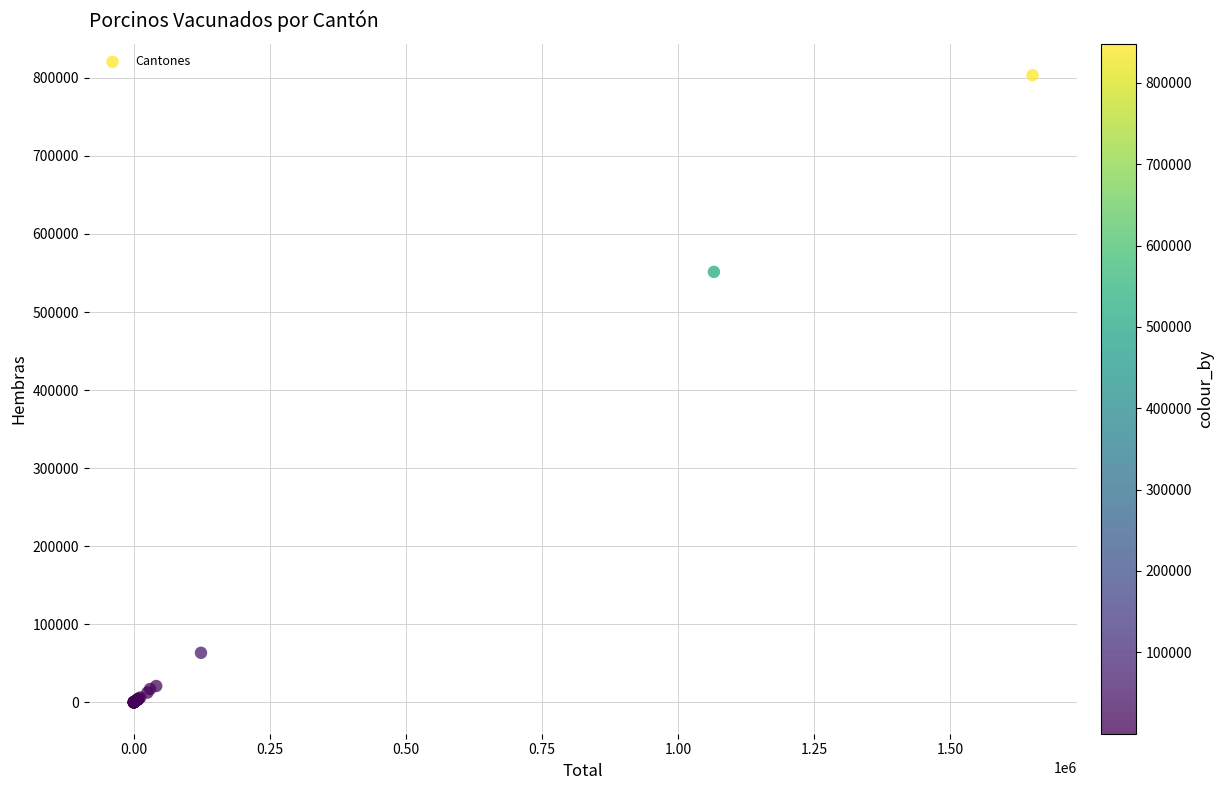

What Y value in the scatter plot is closest to 401675?

551431